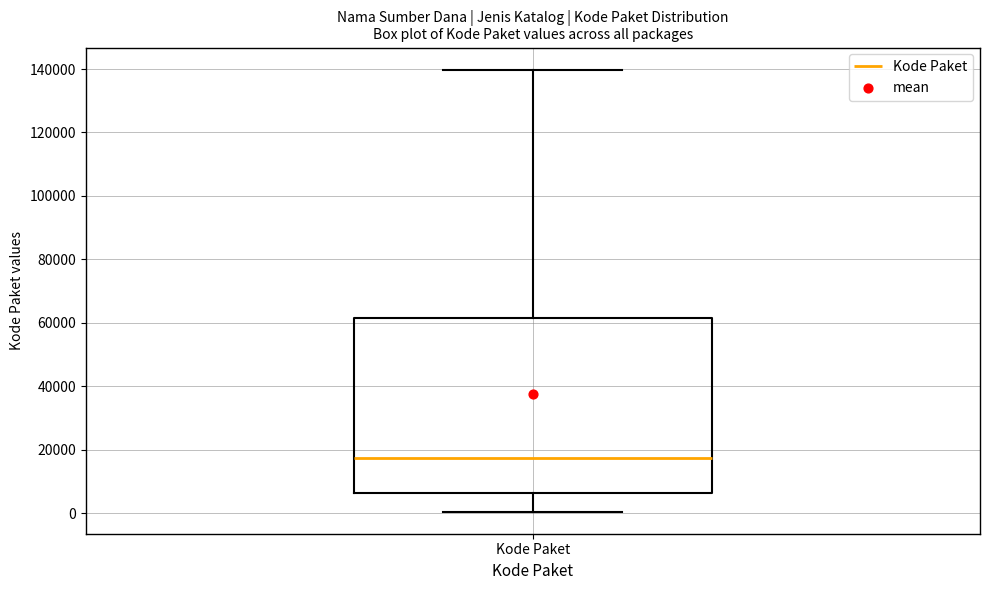

Transcribe this box plot: give where the median line is, the range the box spans, and where the two whiskers end, as read against the y-axis. The values are not printed on the chart, so give them approximately, as read against the axis.

median 18000, box 6000 to 62000, whiskers 0 to 140000